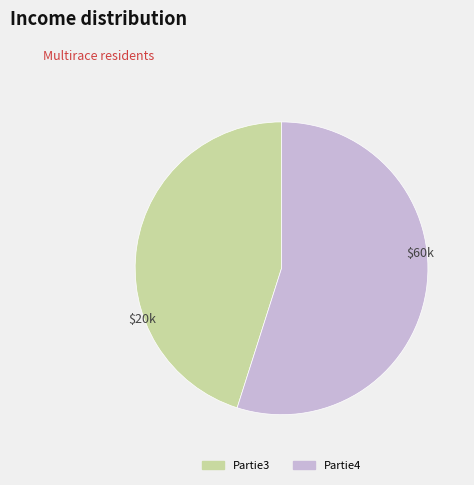

Which category has the biggest portion of the pie?

Partie4